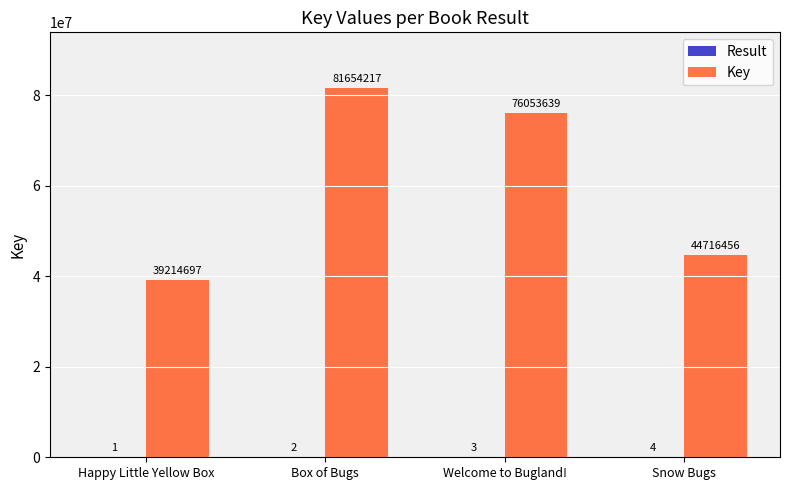

Which series changed the most between Box of Bugs and Snow Bugs?

Key